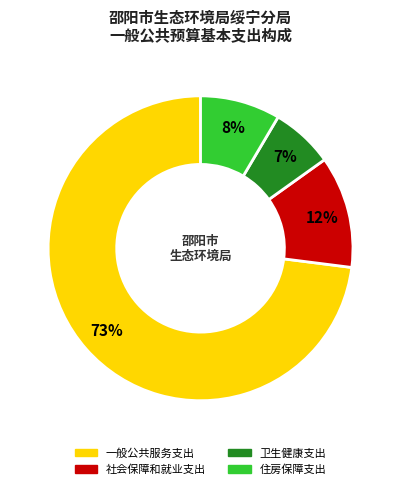

Combined, do 一般公共服务支出 and 卫生健康支出 account for over 50%?

Yes